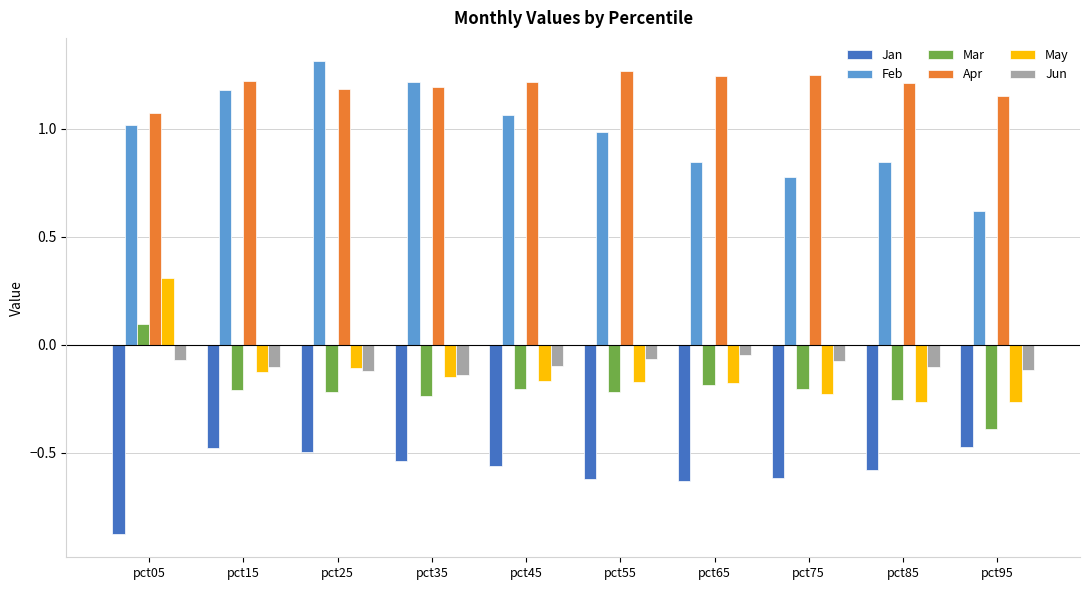

Between pct35 and pct45, which series saw the biggest shift?

Feb